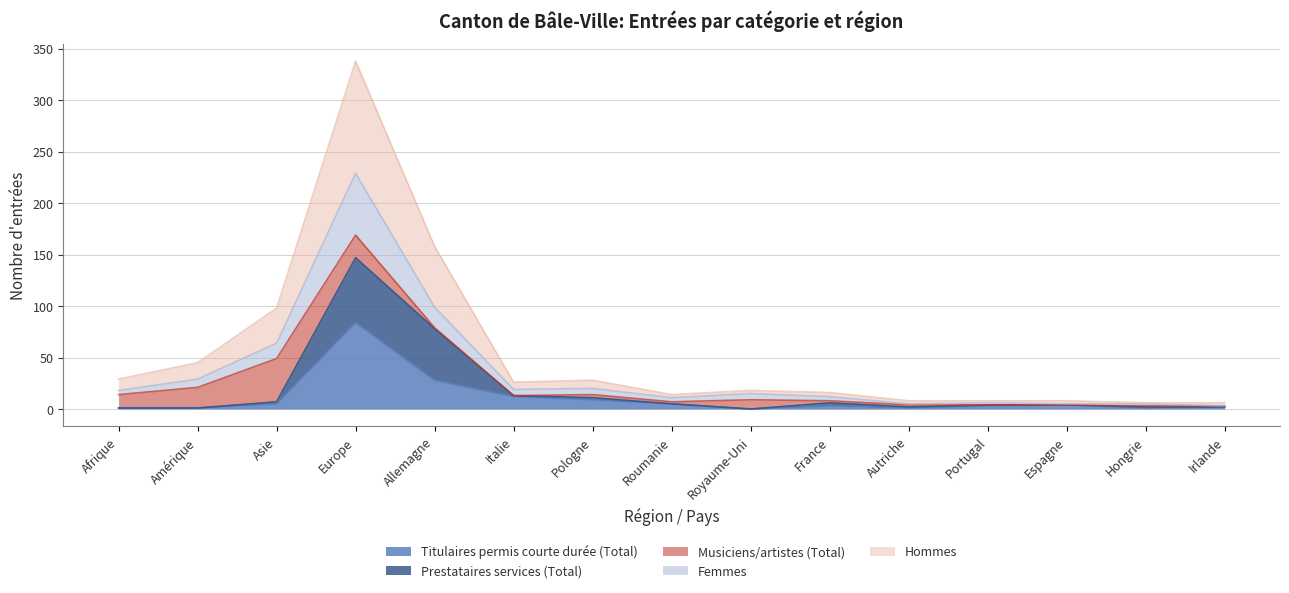

Where is the first local maximum for Hommes?

Europe